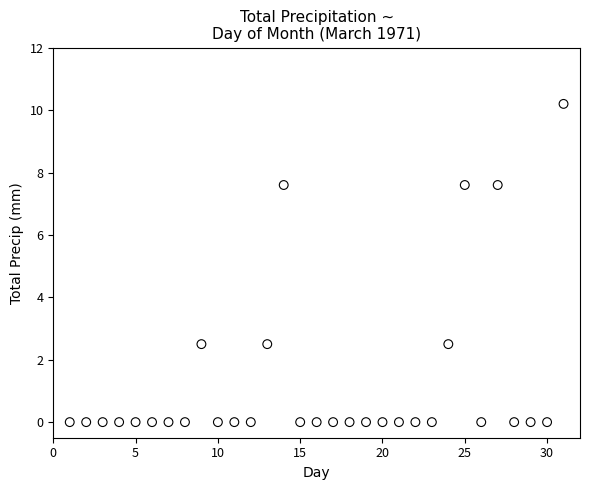

What is the range of X values (max minus min)?

30.0